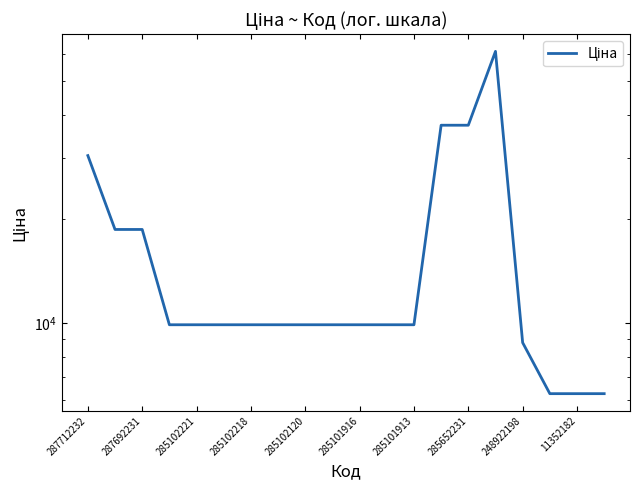

What position from the left is 285652231?

15